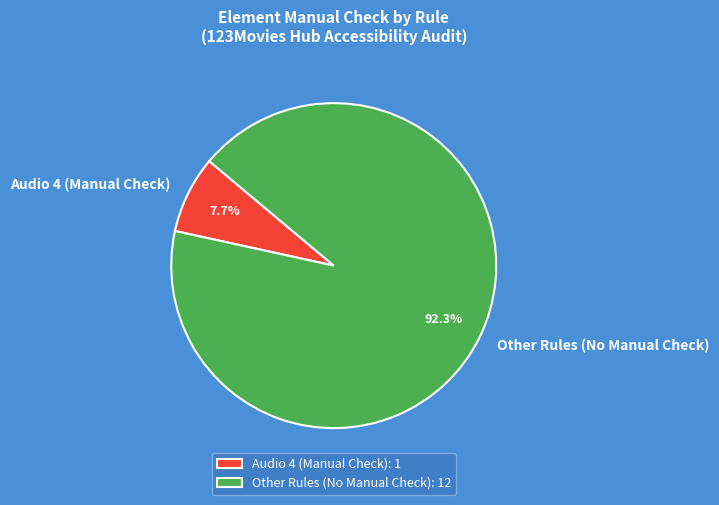

Does Other Rules (No Manual Check) represent more than half of the total?

Yes